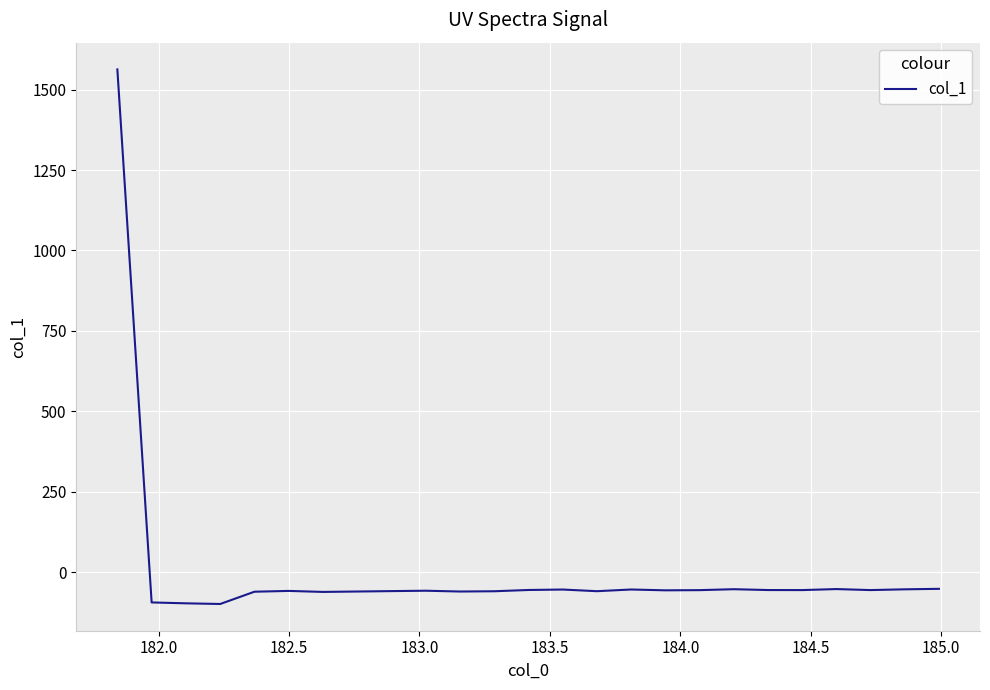

What is the minimum value shown in the chart?

-98.5